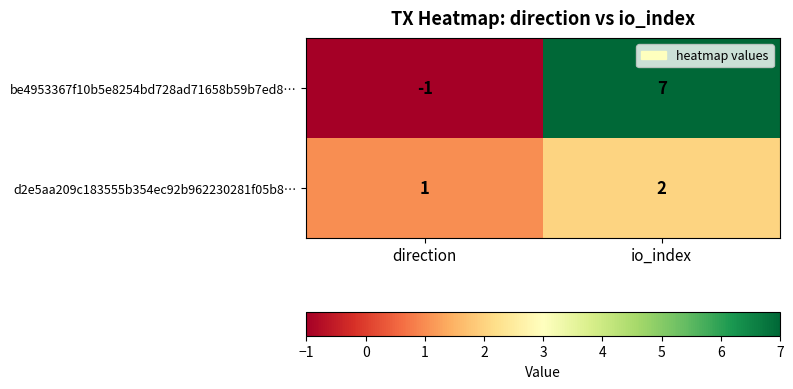

How many data points in be4953367f10b5e8254bd728ad71658b59b7ed8… are less than 7?

1